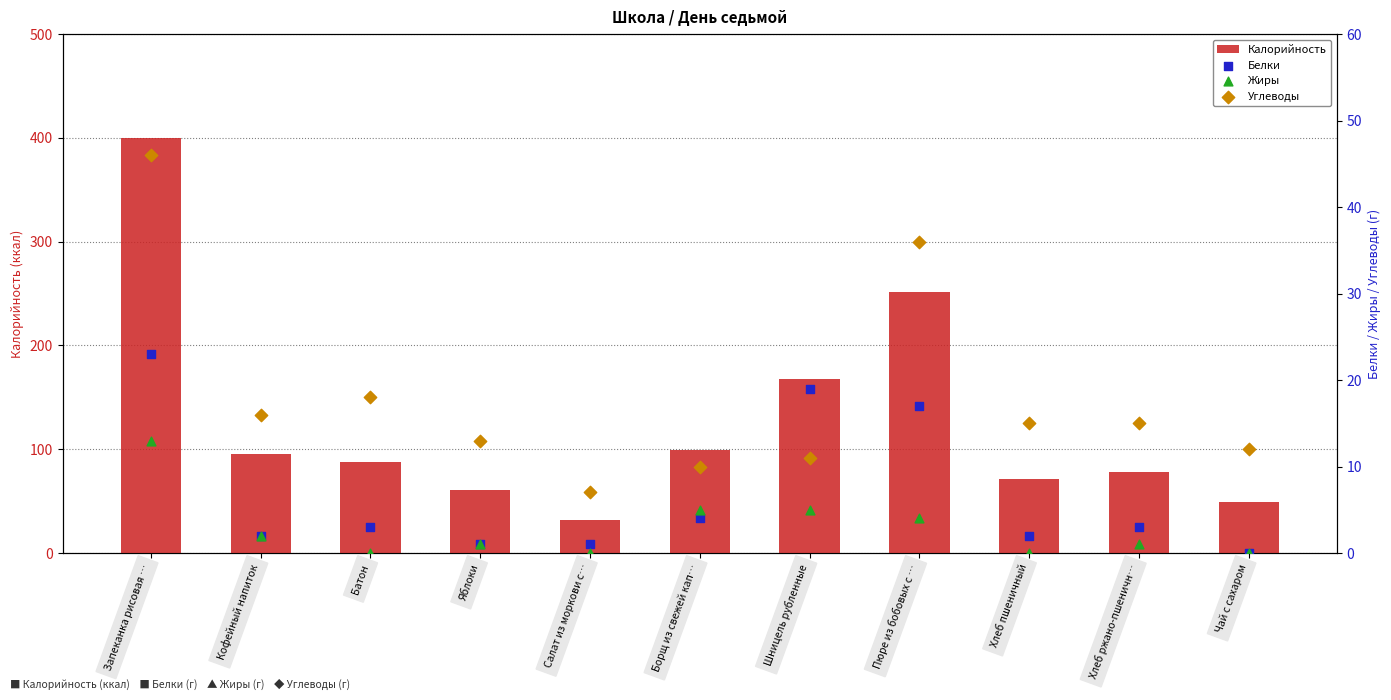

Is the value of Калорийность at Хлеб ржано-пшеничн… greater than the value of Жиры at Батон?

Yes